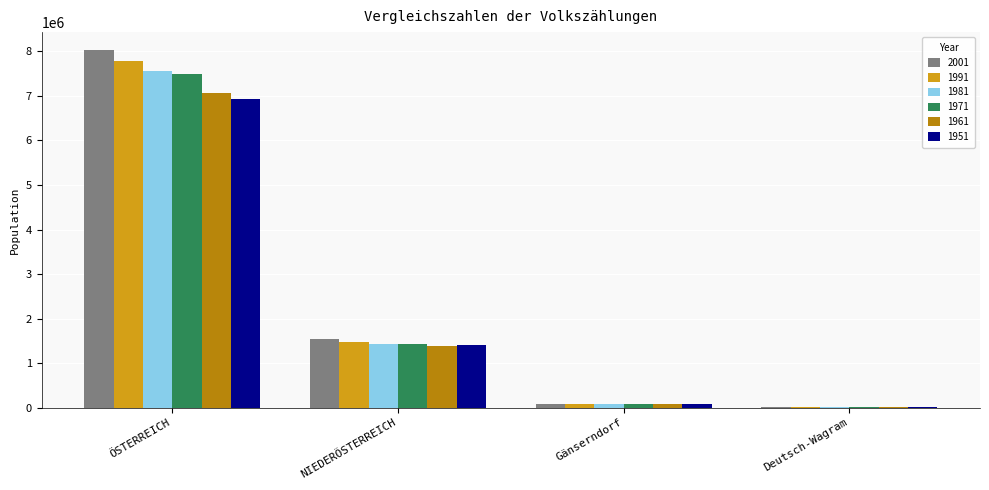

Is the value of 1961 at Deutsch-Wagram greater than the value of 1981 at ÖSTERREICH?

No